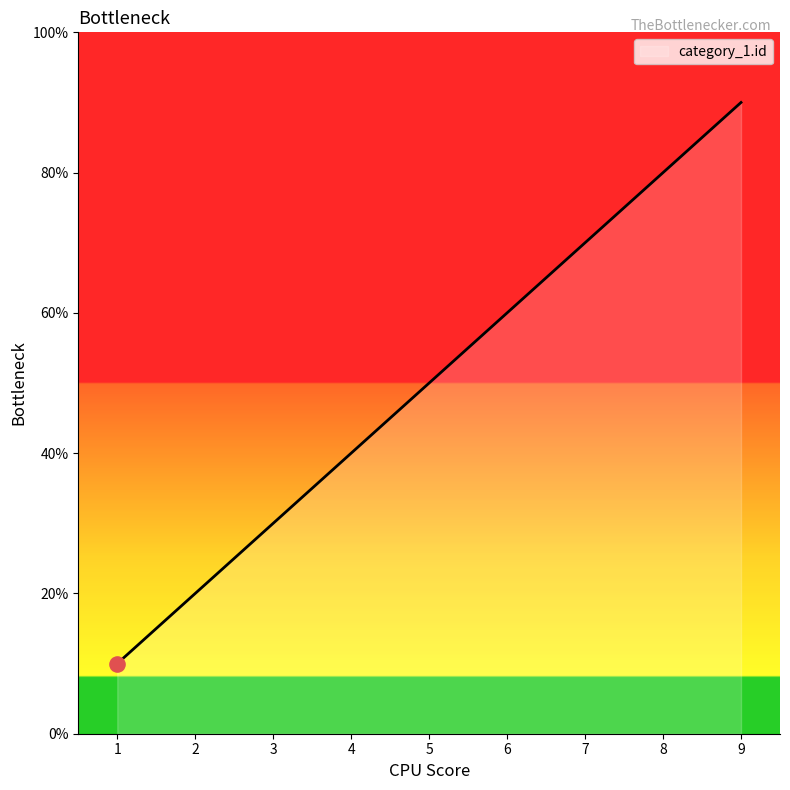

Does the chart have visible grid lines?

No